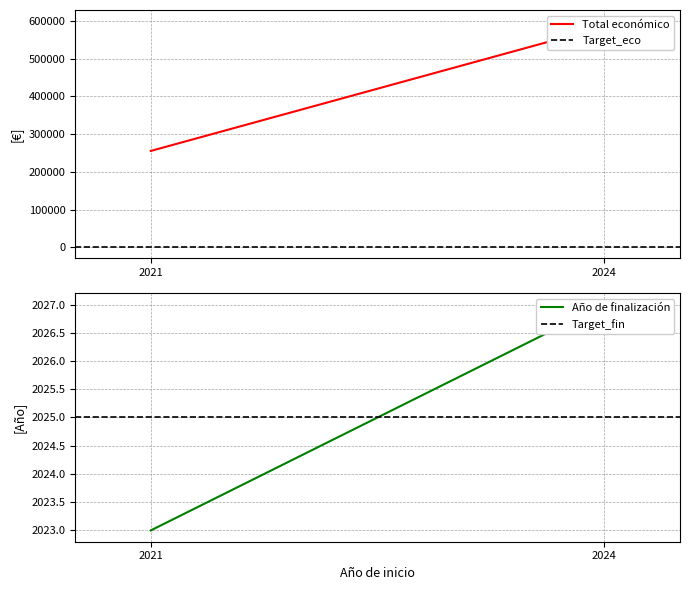

The Año de finalización series shows 683 at POMODORO. True or false?

False